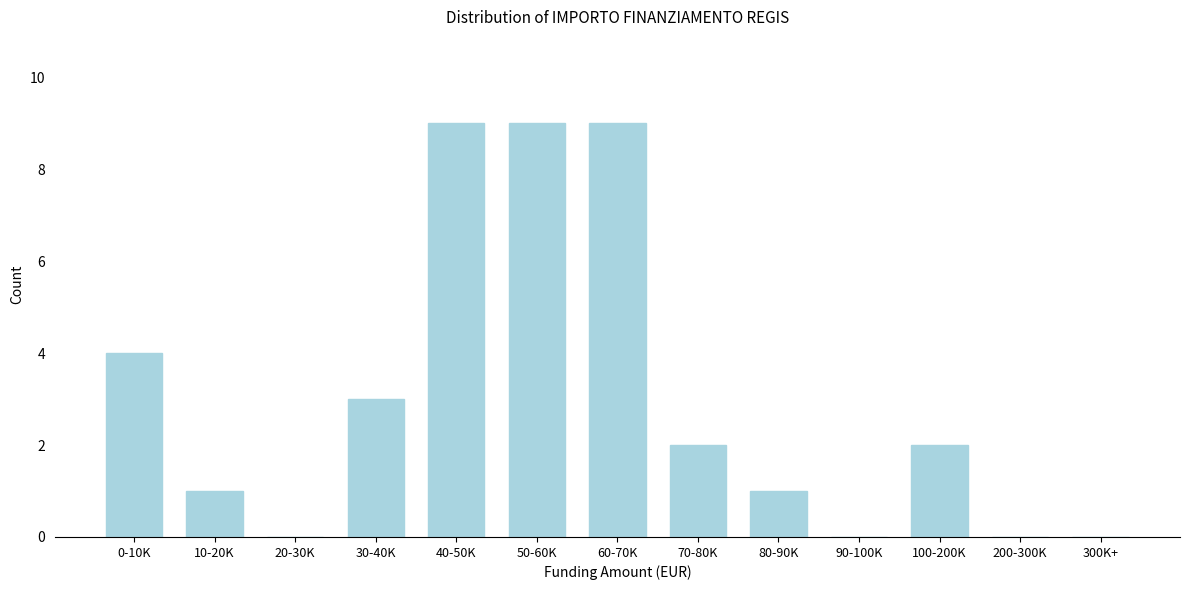

Reading left to right, extract all data points from this chart.

0-10K=4	10-20K=1	20-30K=0	30-40K=3	40-50K=9	50-60K=9	60-70K=9	70-80K=2	80-90K=1	90-100K=0	100-200K=2	200-300K=0	300K+=0